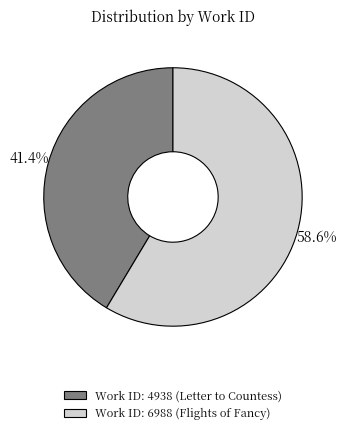

What percentage is the Work ID: 6988 (Flights of Fancy) slice, to the nearest percent?

59%